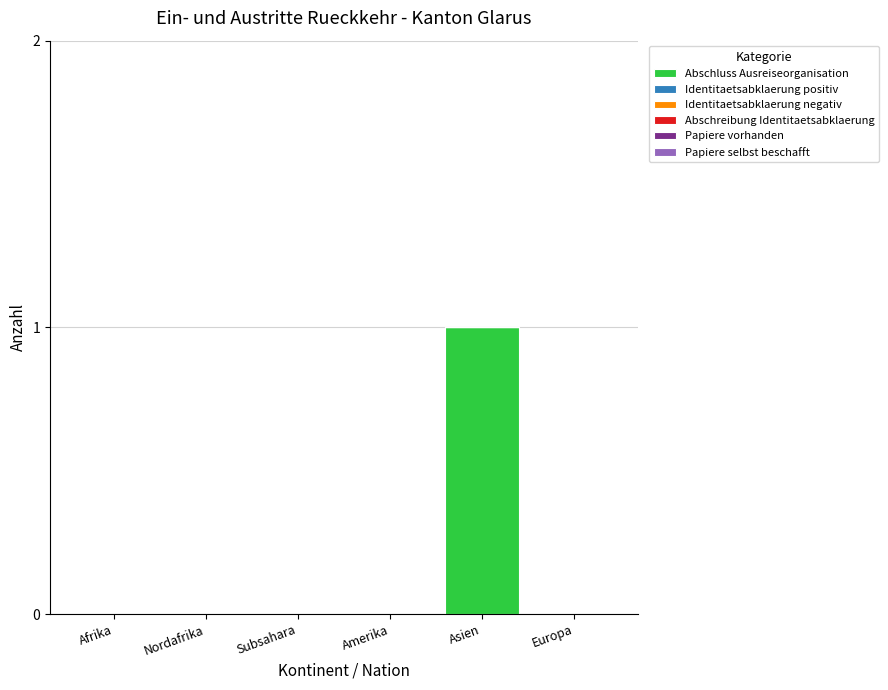

What is the change in value from Subsahara to Asien?

+1